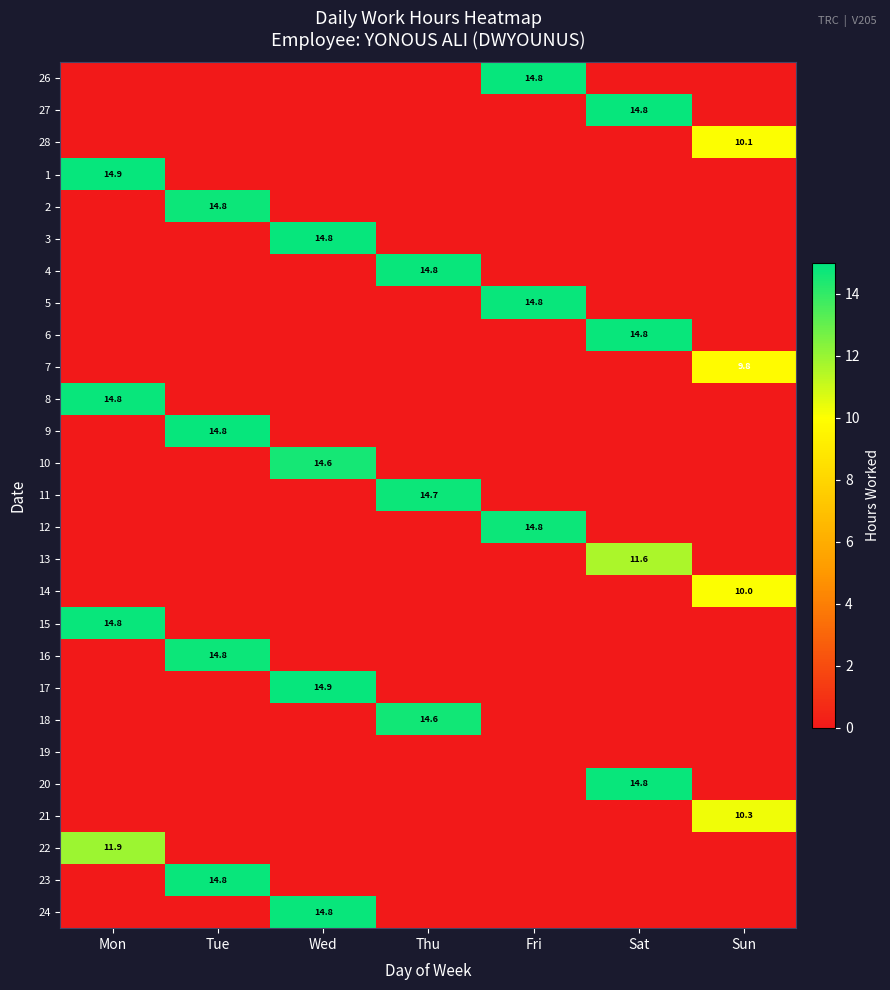

The 28 series shows 14.4 at Sun. True or false?

False